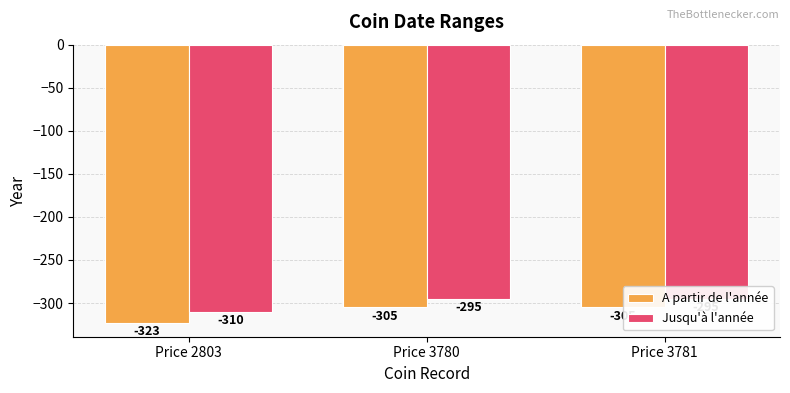

List the series in order of their peak value, lowest first.

A partir de l'année, Jusqu'à l'année